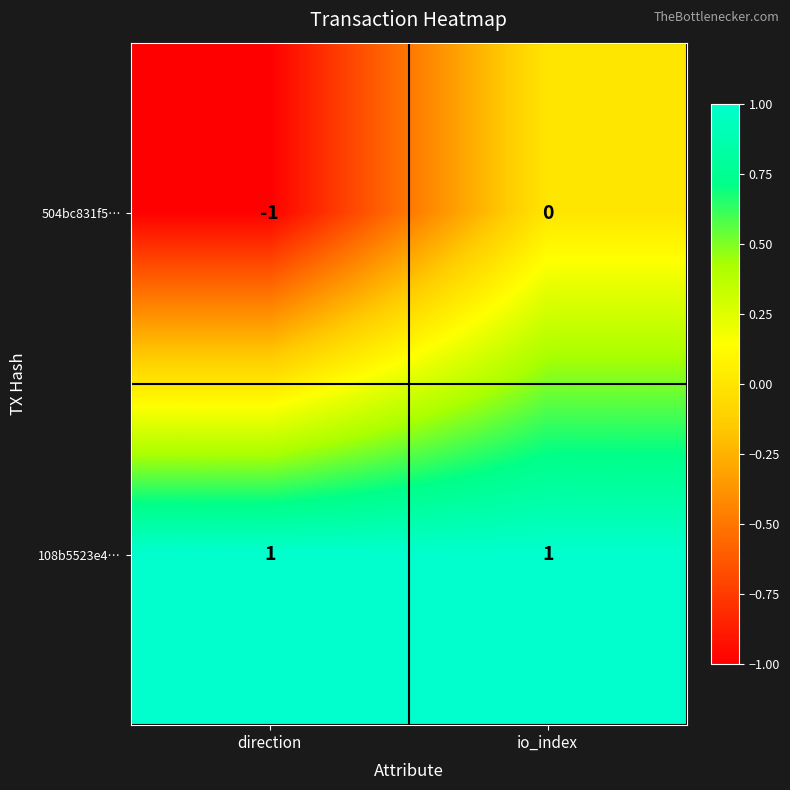

At which label does 504bc831f5… reach its peak?

io_index